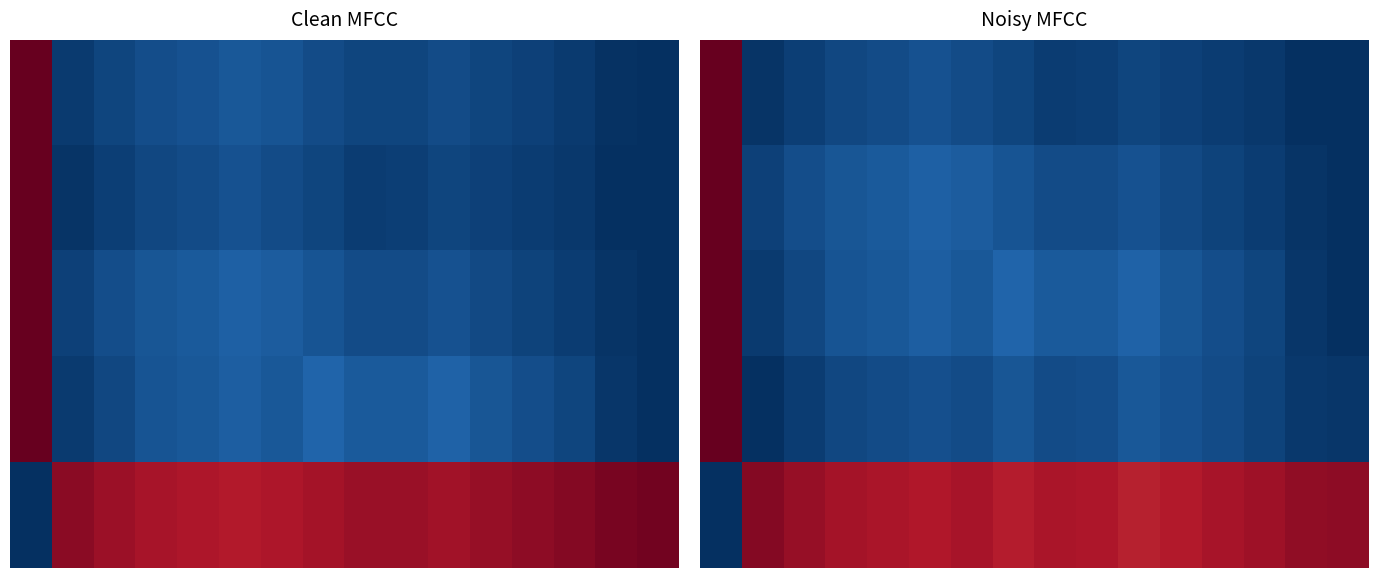

How many values in the 3 series exceed 0?

15